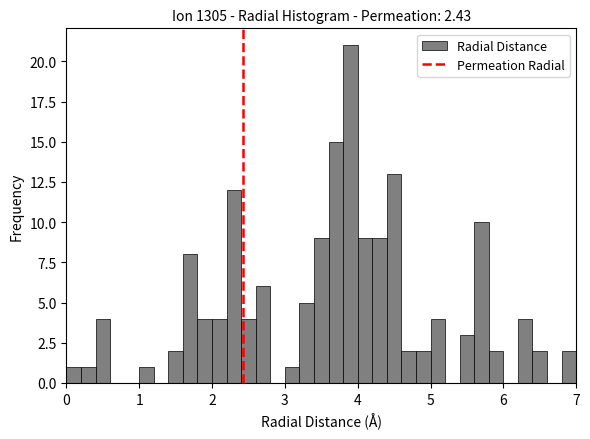

Around what value on the x-axis is the tallest bar? Give the approximate position of its centre, as read against the axis.

3.9